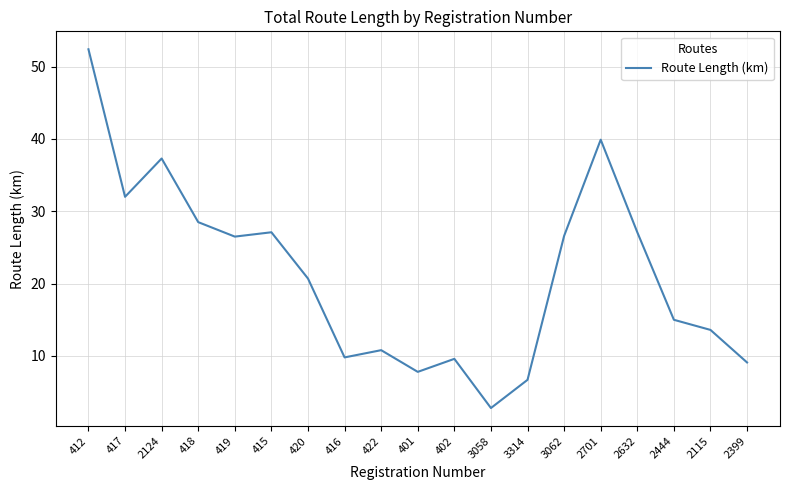

What is the ratio of the value at 3314 to the value at 3058?

2.4